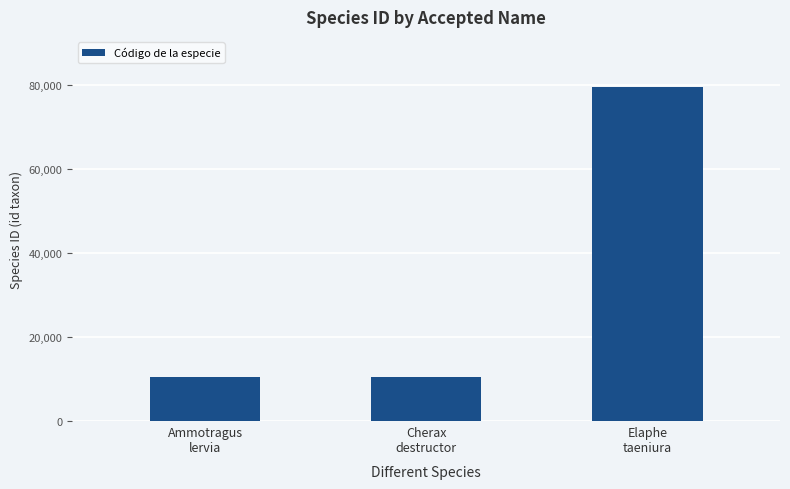

The chart shows a value of 10481 at Ammotragus
lervia. True or false?

True